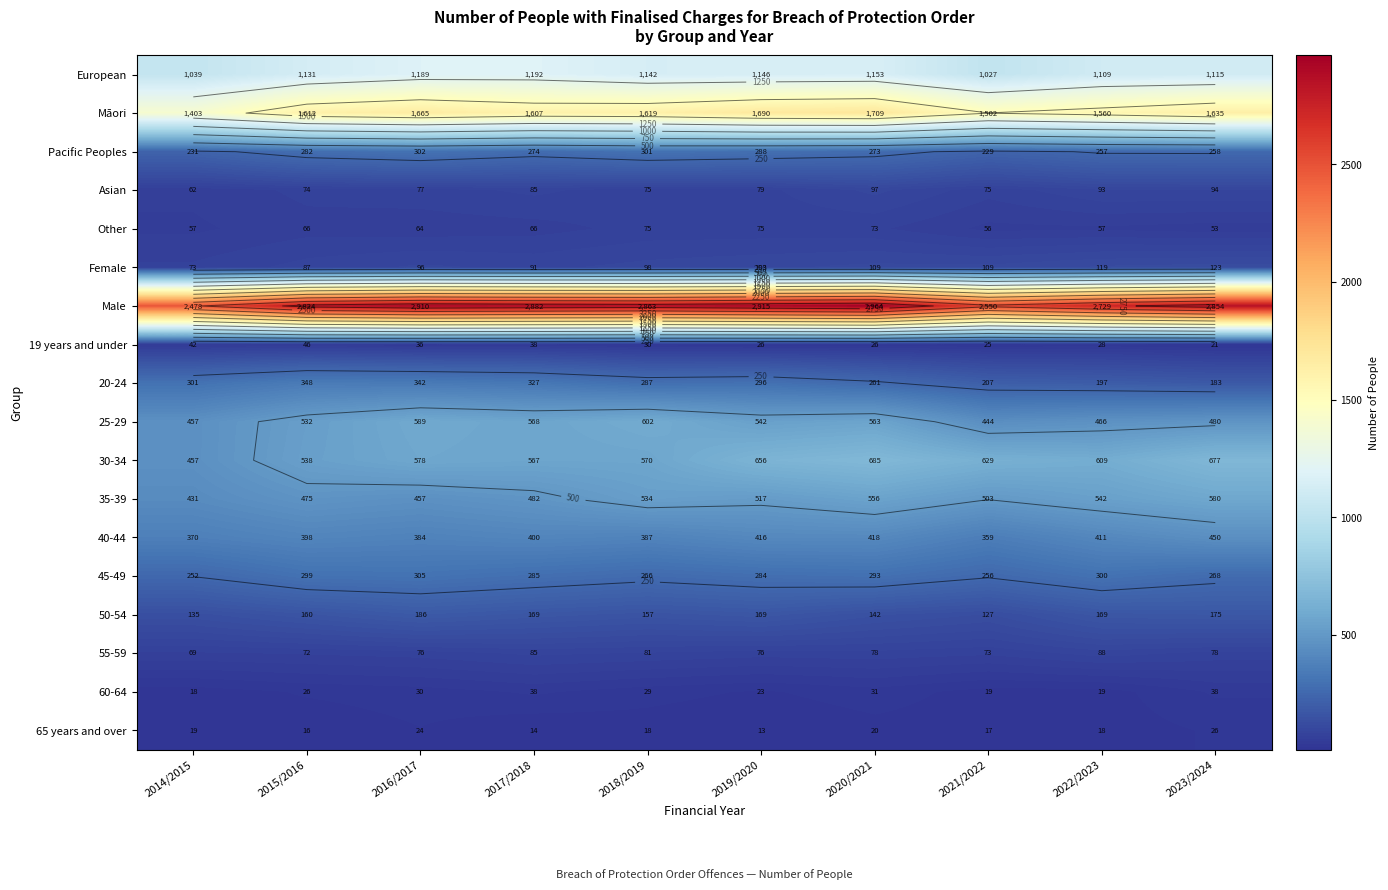

How many data points in Male are less than 2863?

5